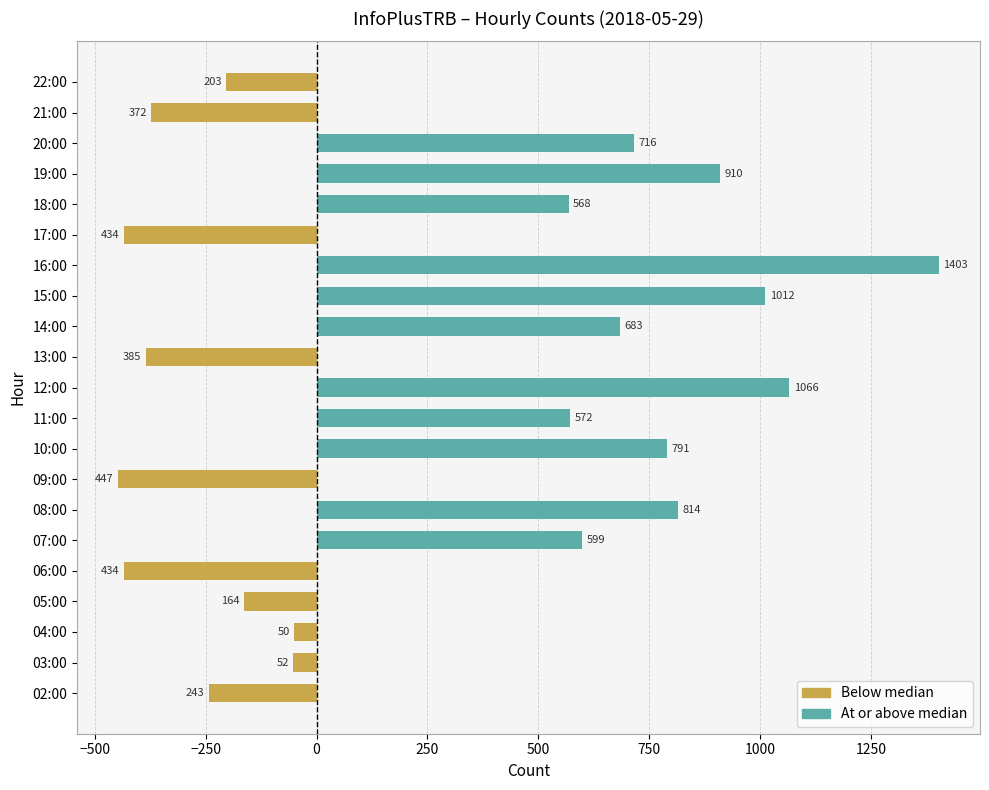

The At or above median series shows 0 at 03:00. True or false?

True